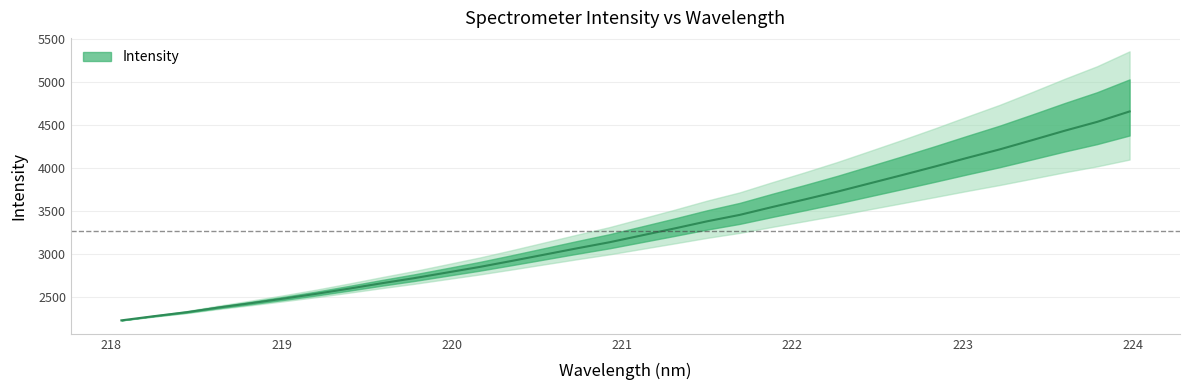

Reading right to left, what are all the values shown in this chart?

223.9802=4656.7	223.7895=4535.6	223.5987=4432.4	223.408=4323.1	223.2172=4215.7	223.0264=4117.1	222.8355=4015.9	222.6447=3917.3	222.4538=3820.8	222.263=3724.4	222.0721=3633.9	221.8812=3545.8	221.6902=3454.5	221.4993=3380.1	221.3083=3297.3	221.1174=3217.2	220.9264=3137.0	220.7354=3066.3	220.5444=2993.2	220.3533=2920.3	220.1623=2849.6	219.9712=2784.8	219.7801=2720.0	219.589=2660.5	219.3979=2598.3	219.2067=2538.4	219.0156=2483.0	218.8244=2429.8	218.6332=2379.1	218.442=2323.6	218.2508=2277.8	218.0596=2229.2